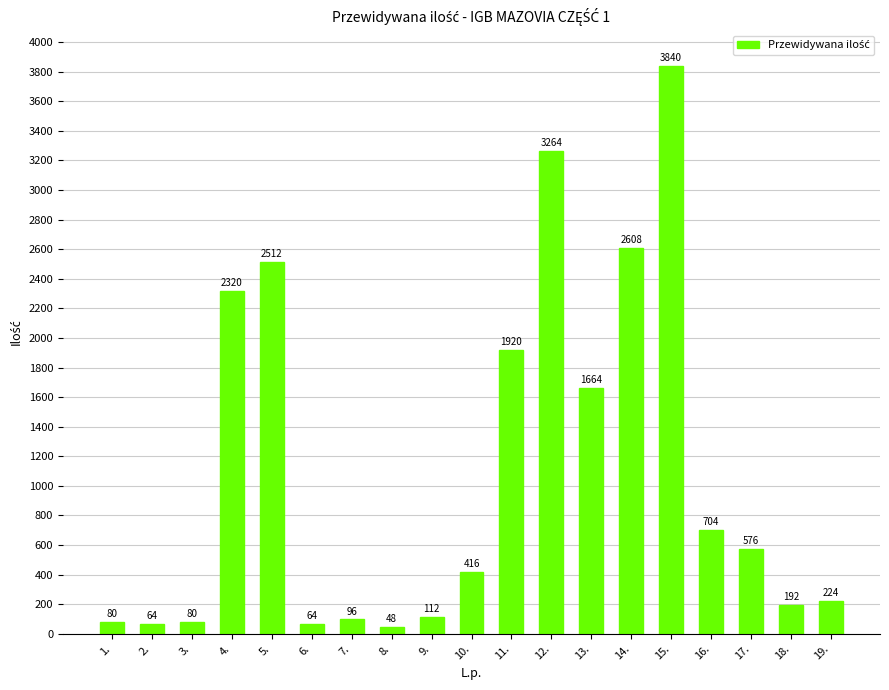

Which category has the lowest value across all series?

8.